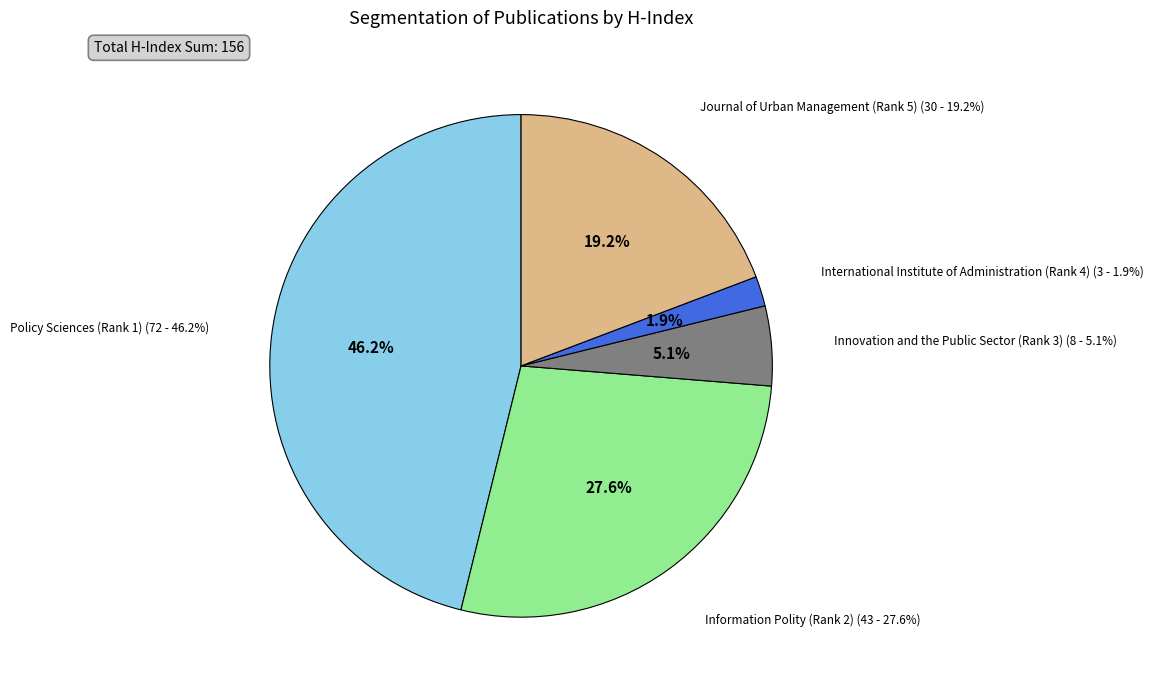

What percentage is the Innovation and the Public Sector (Rank 3) slice, to the nearest percent?

5%